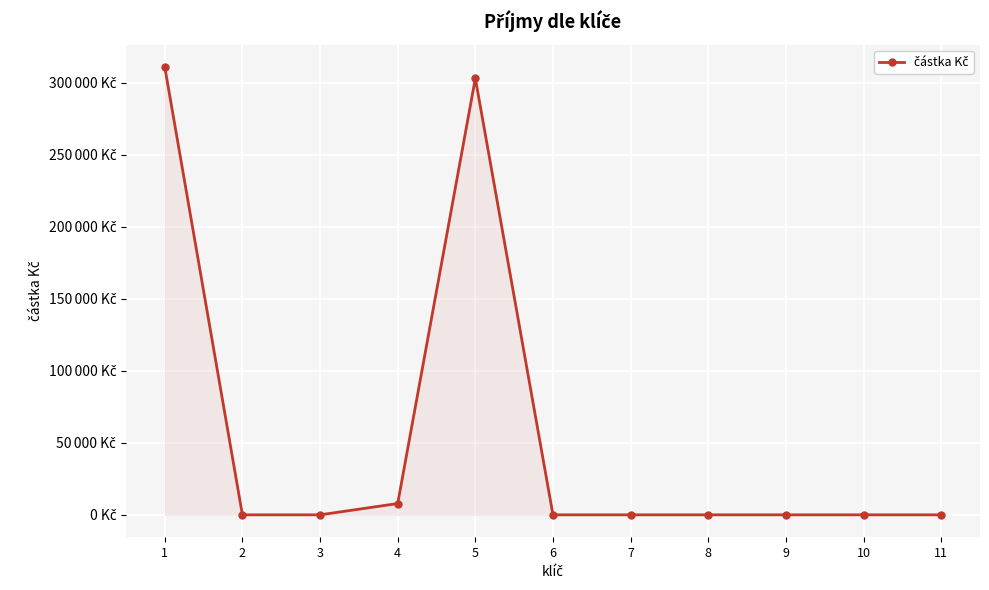

What is the difference between the maximum and minimum values?

310820.1